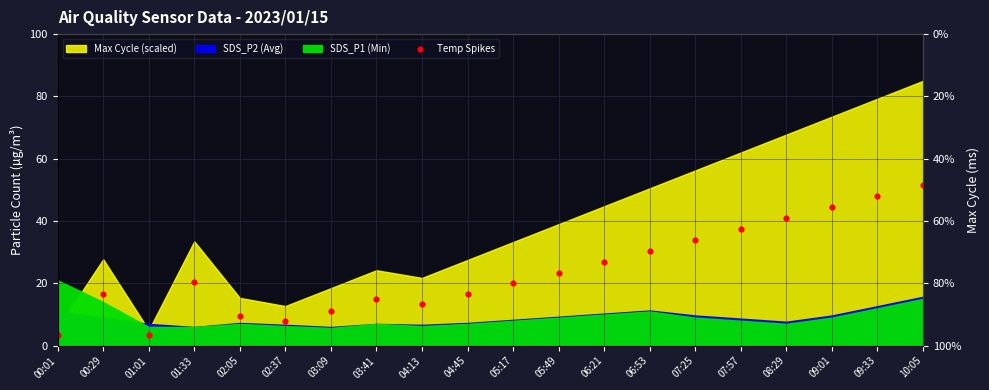

Between 03:09 and 08:29, which is larger?

08:29